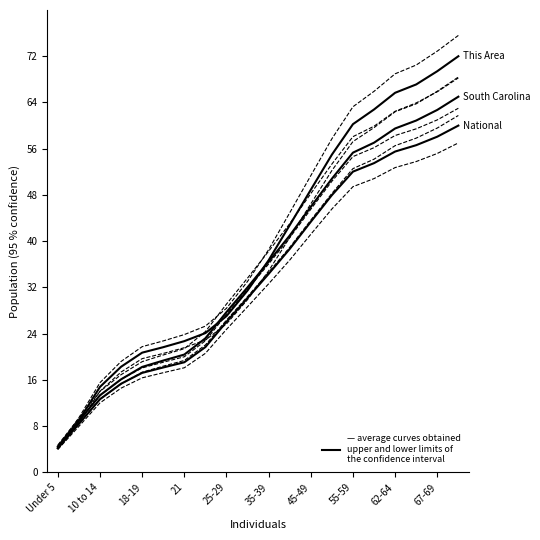

What is the sum of all This Area values?

774.6